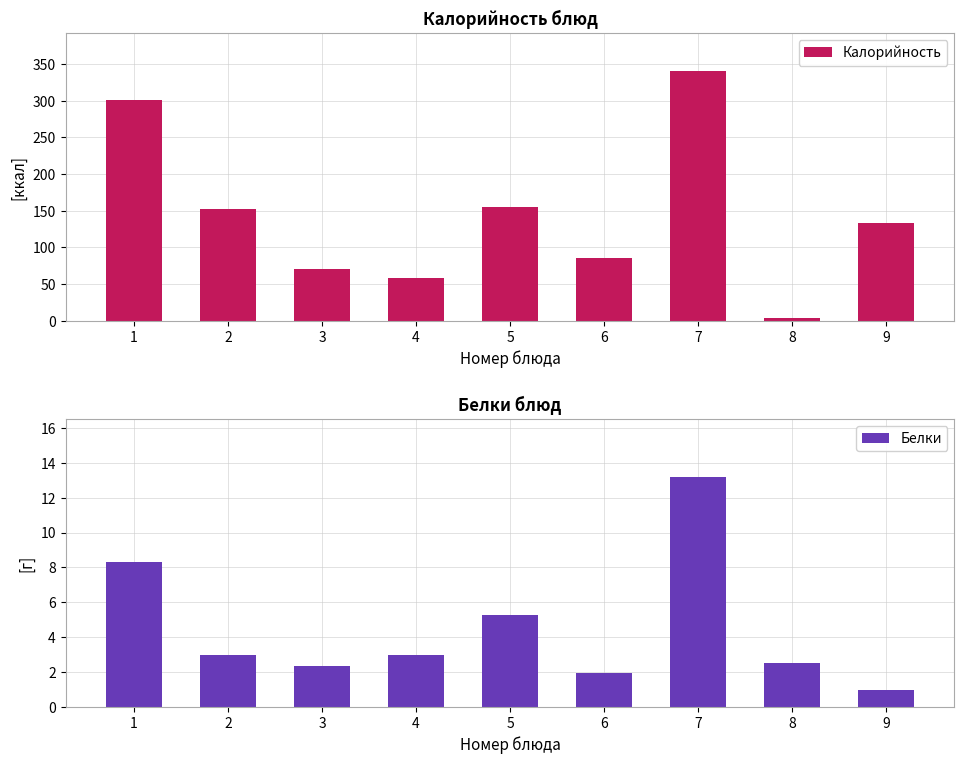

Reading left to right, transcribe all the data shown in this chart.

Калорийность: 301.5	152.0	70.1	57.8	154.8	85.8	341.0	4.4	133.0
Белки: 8.3	3.0	2.4	3.0	5.3	2.0	13.2	2.5	1.0